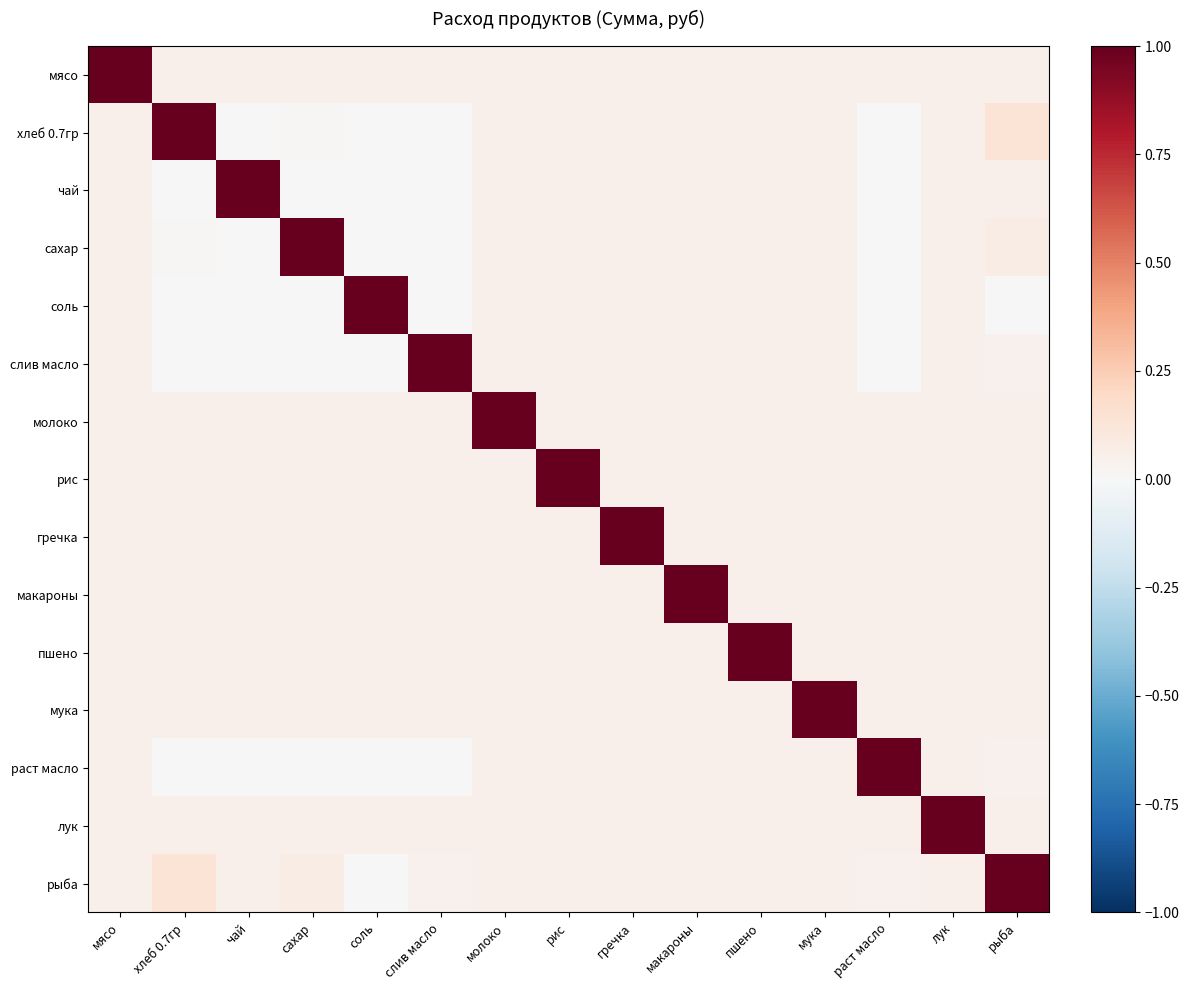

What is the total value across all series at лук?

1.7